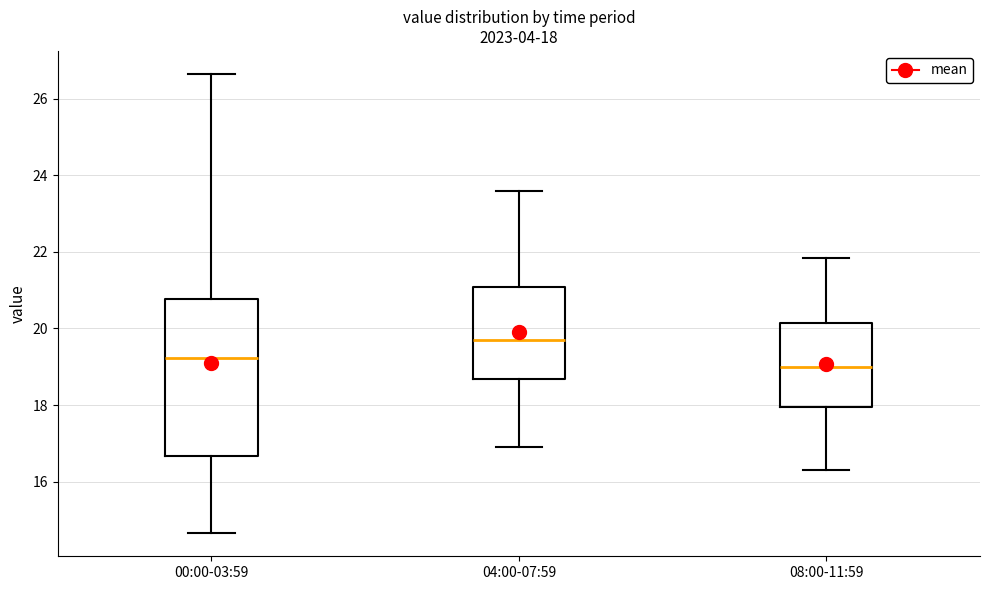

Which box's median line is the highest?

04:00-07:59